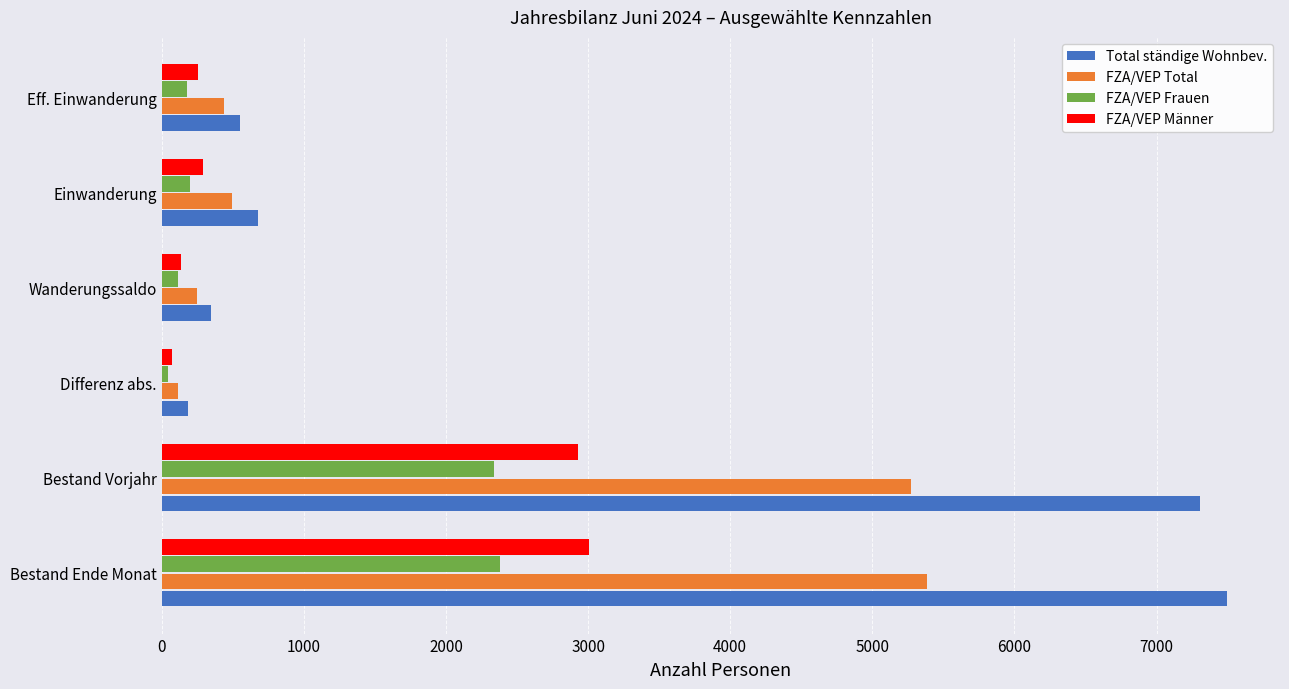

Which series has the widest spread of values?

Total ständige Wohnbev.